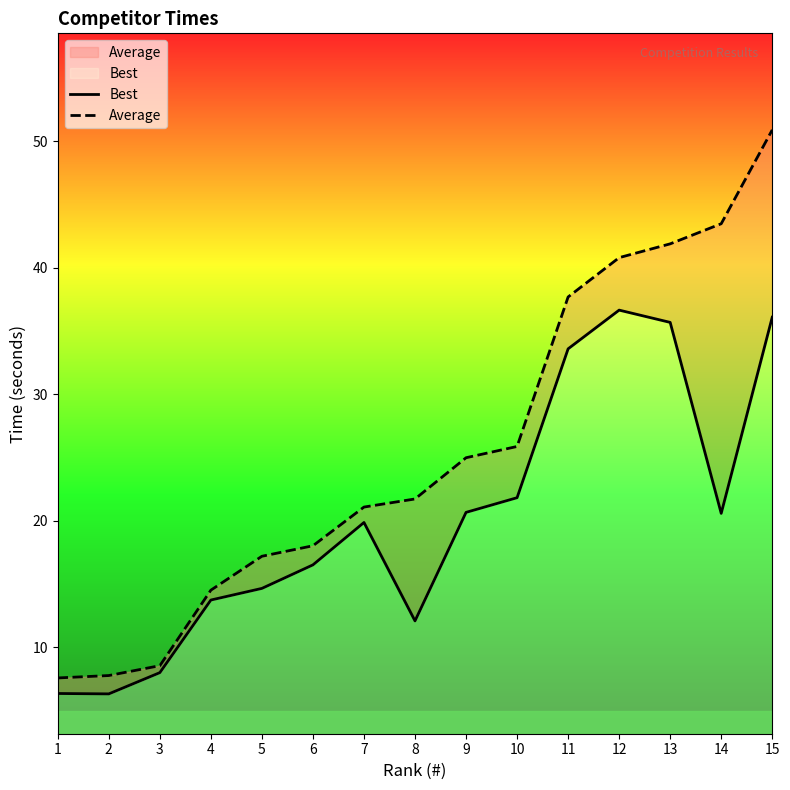

At which category does Best reach its first local peak?

7